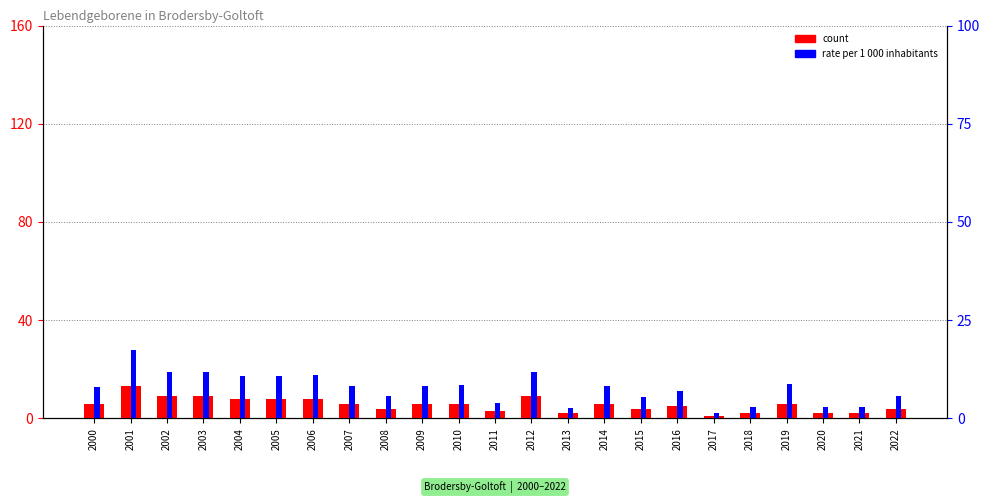

List the labels in order of count value, largest first.

2001, 2002, 2003, 2012, 2004, 2005, 2006, 2000, 2007, 2009, 2010, 2014, 2019, 2016, 2008, 2015, 2022, 2011, 2013, 2018, 2020, 2021, 2017